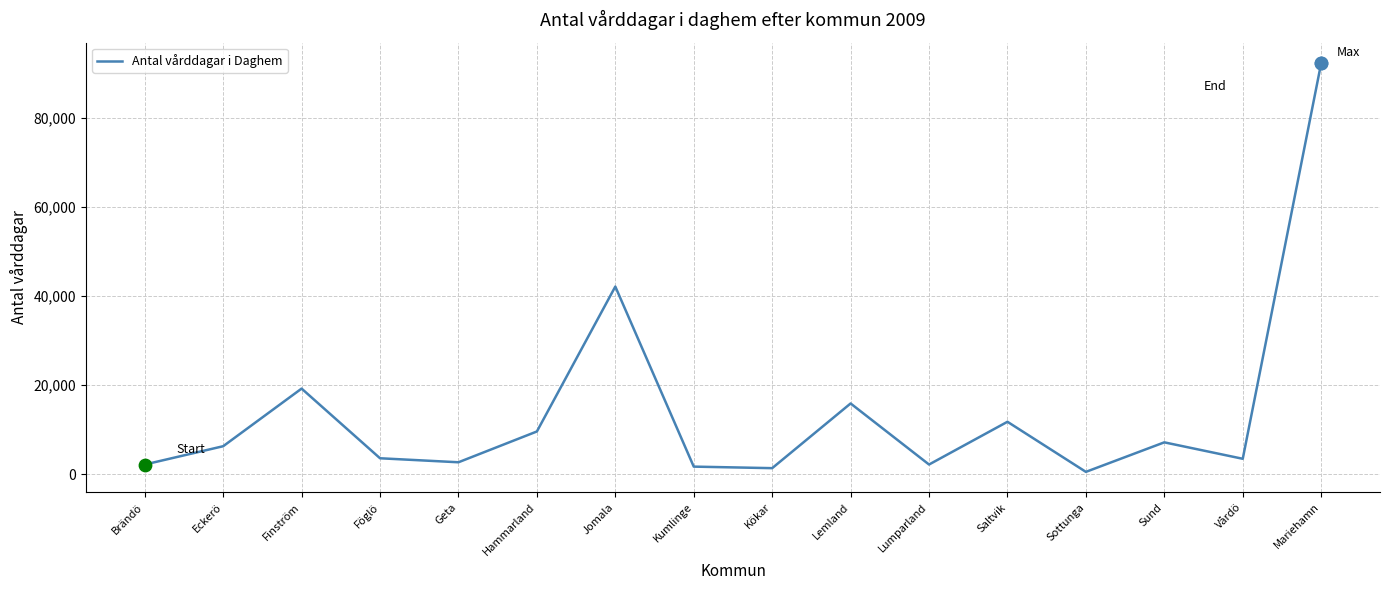

What is the change in value from Föglö to Sund?

+3575